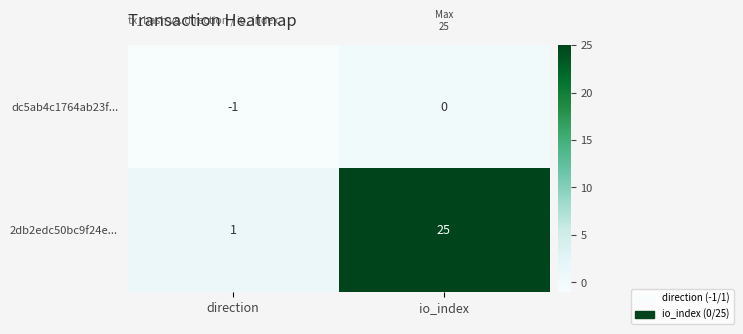

Between io_index and direction, which is larger?

io_index